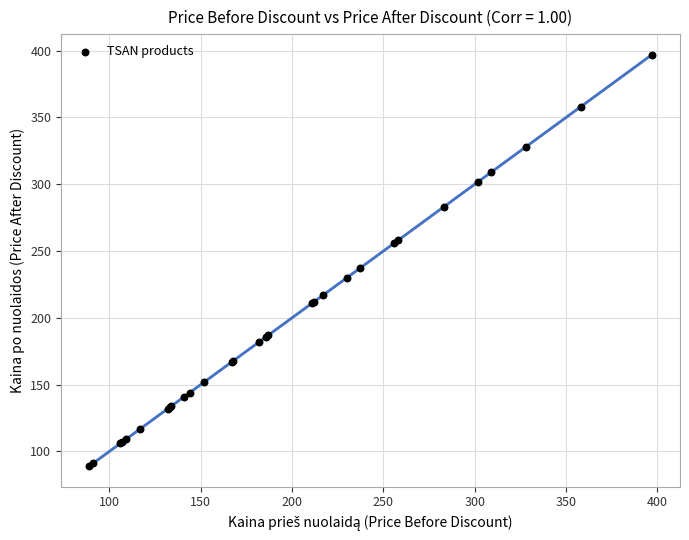

What Y value in the scatter plot is closest to 243?

237